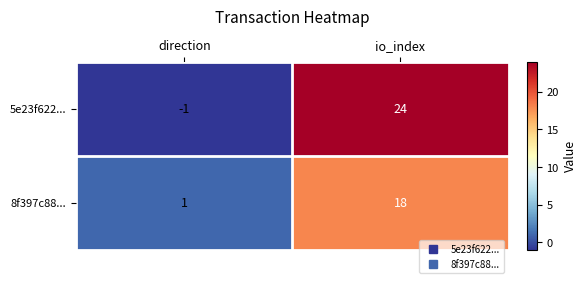

What is the difference between the highest and lowest values at direction?

2